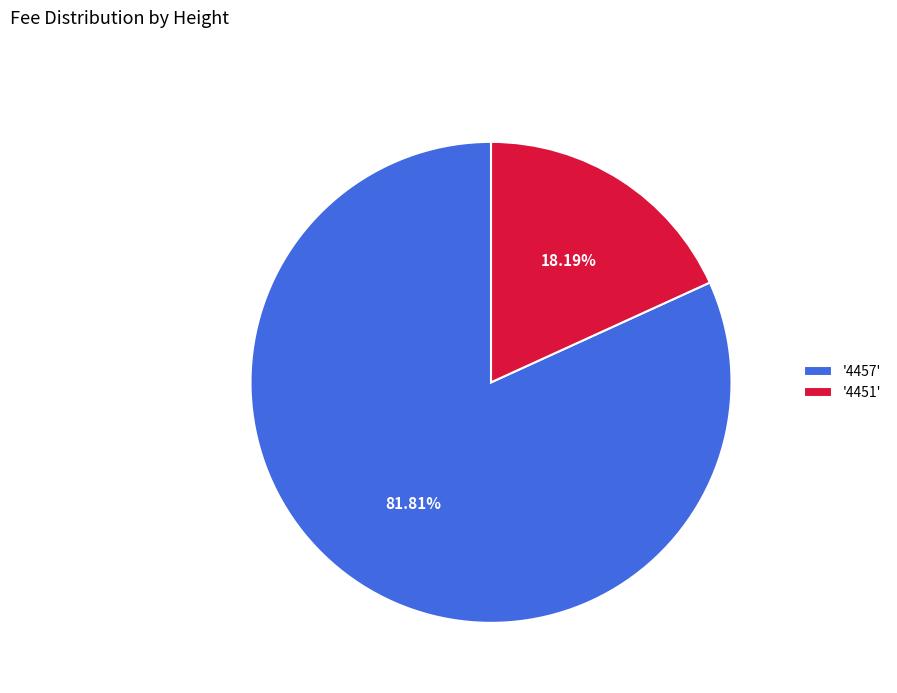

How many slices are in this pie chart?

2